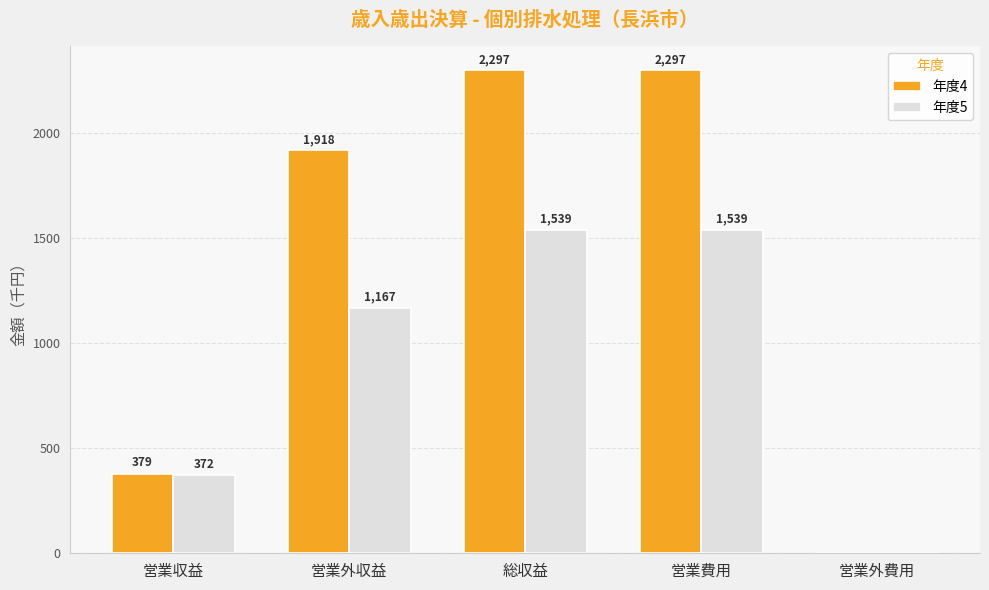

How many groups of bars are there?

5